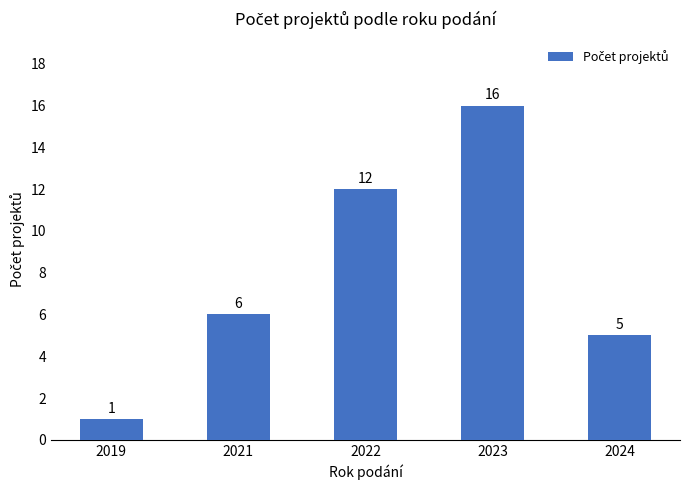

How many bars are there in total?

5